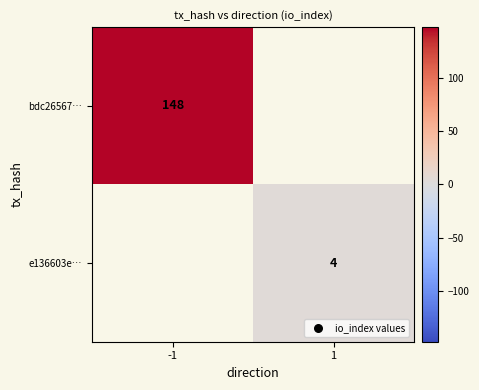

Which category has the highest value across all series?

-1